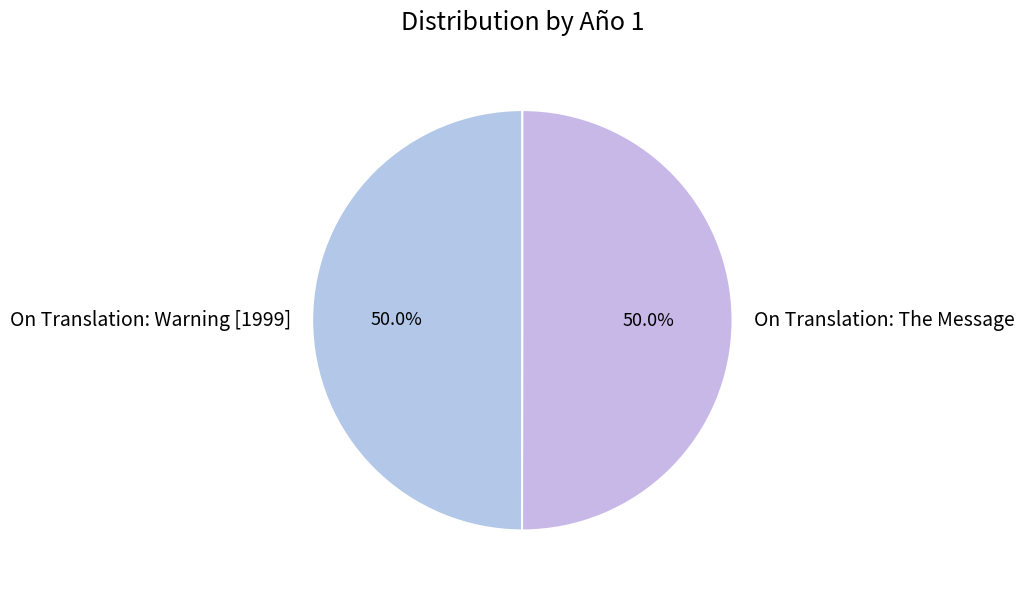

How many slices are in this pie chart?

2